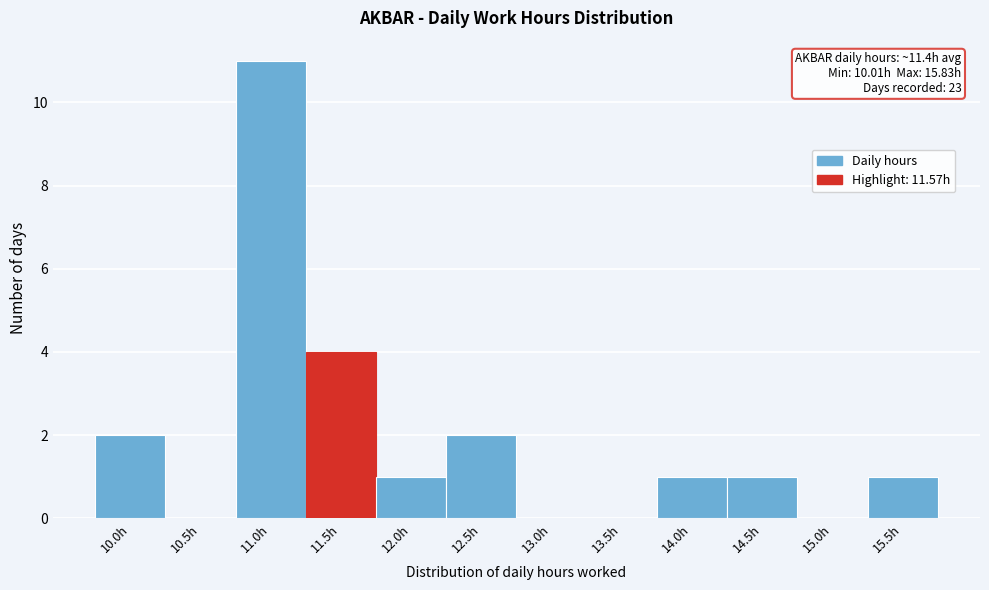

Reading left to right, list all the values displayed in this chart.

10.0h=2	10.5h=0	11.0h=11	11.5h=4	12.0h=1	12.5h=2	13.0h=0	13.5h=0	14.0h=1	14.5h=1	15.0h=0	15.5h=1